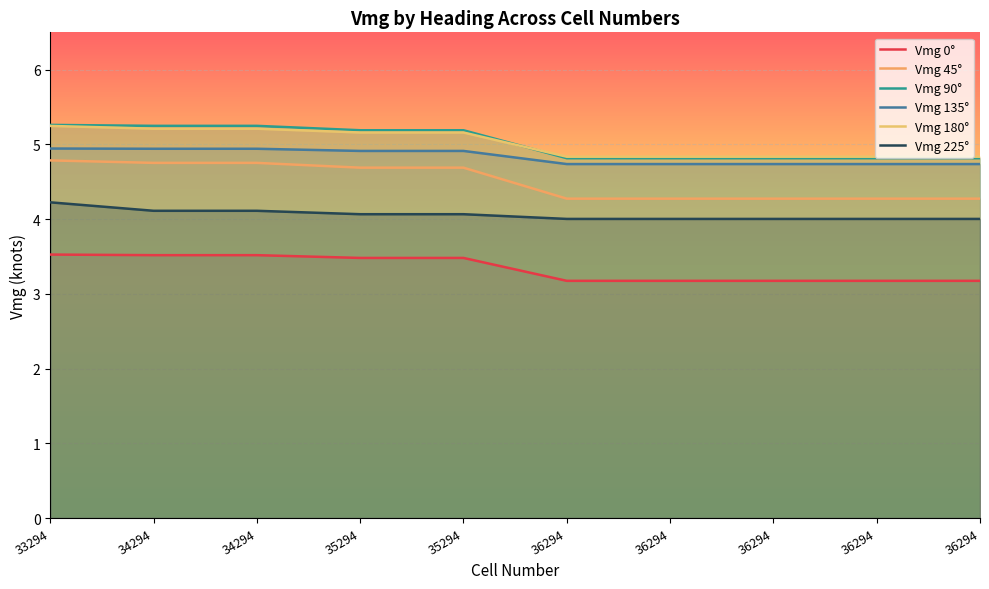

True or false: Vmg 135° and Vmg 90° cross at least once.

False